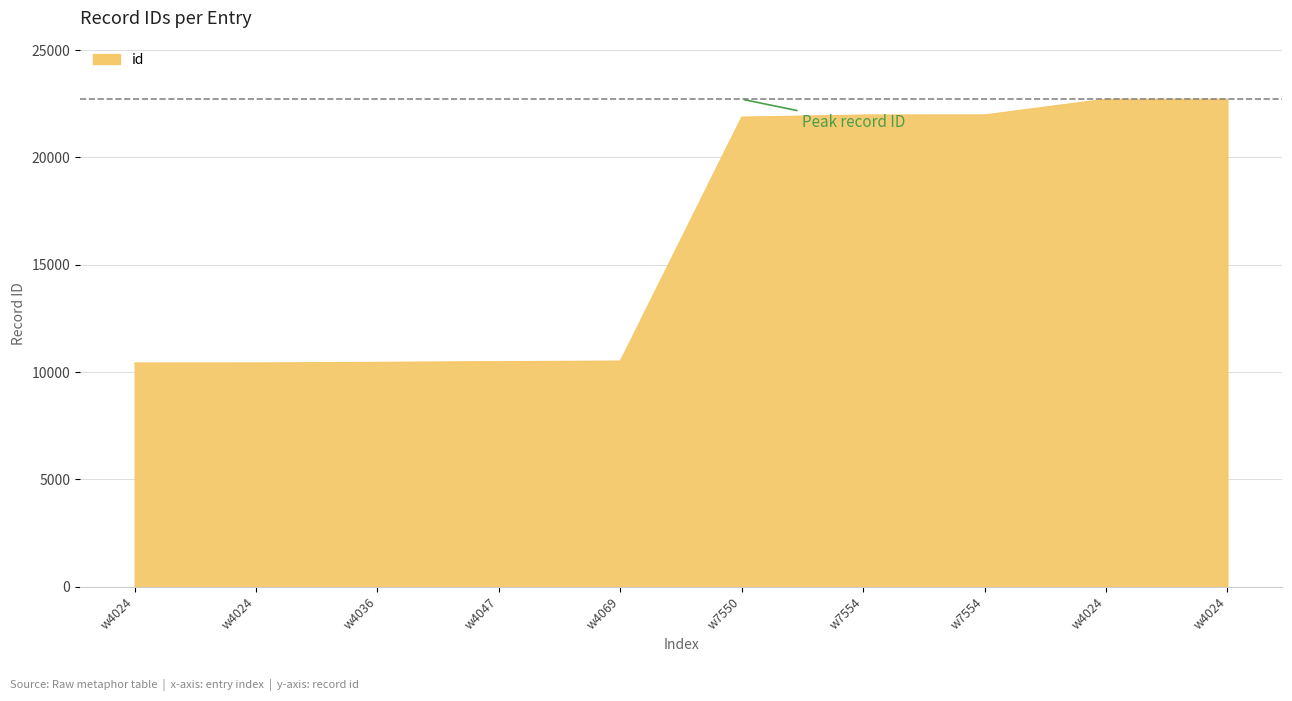

How many distinct data groups are displayed?

1